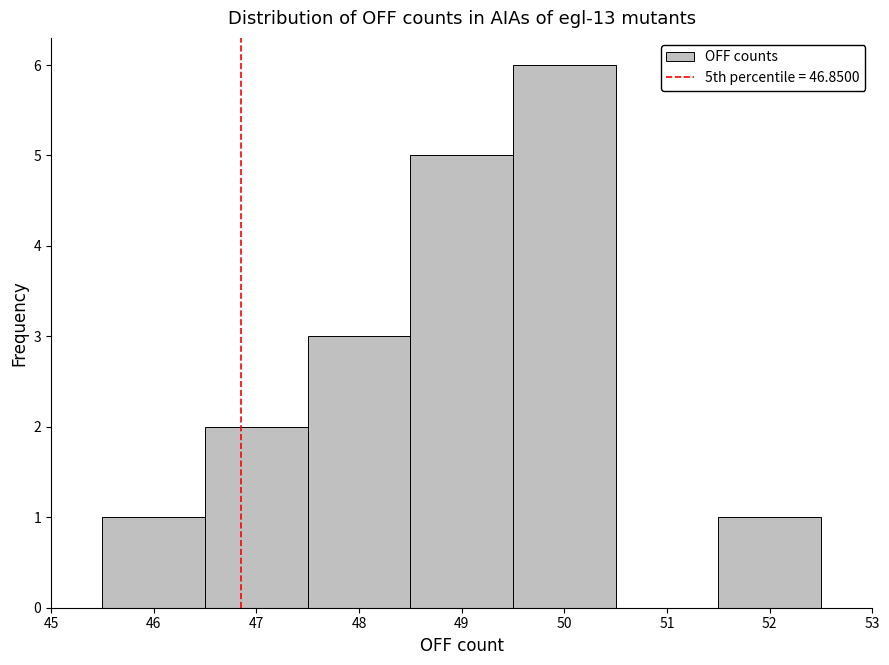

Reading left to right, list every bar in this chart as the range it spans on the x-axis followed by its height. The values are not printed on the chart, so give them approximately, as read against the axis.

45.5 to 46.5: 1
46.5 to 47.5: 2
47.5 to 48.5: 3
48.5 to 49.5: 5
49.5 to 50.5: 6
50.5 to 51.5: 0
51.5 to 52.5: 1